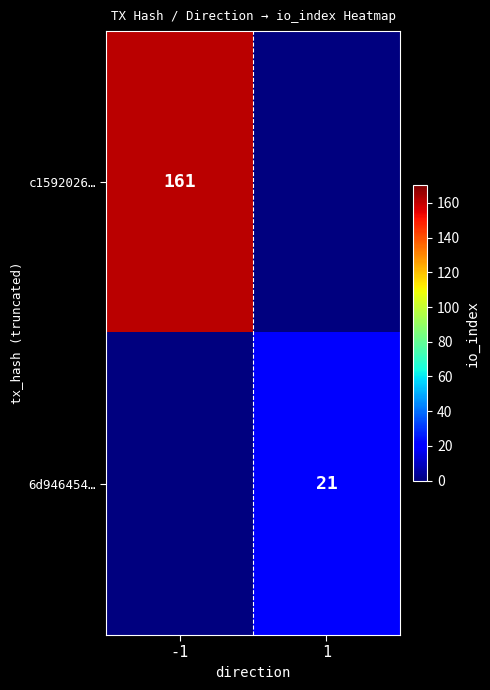

Which has a higher value, -1 or 1?

-1